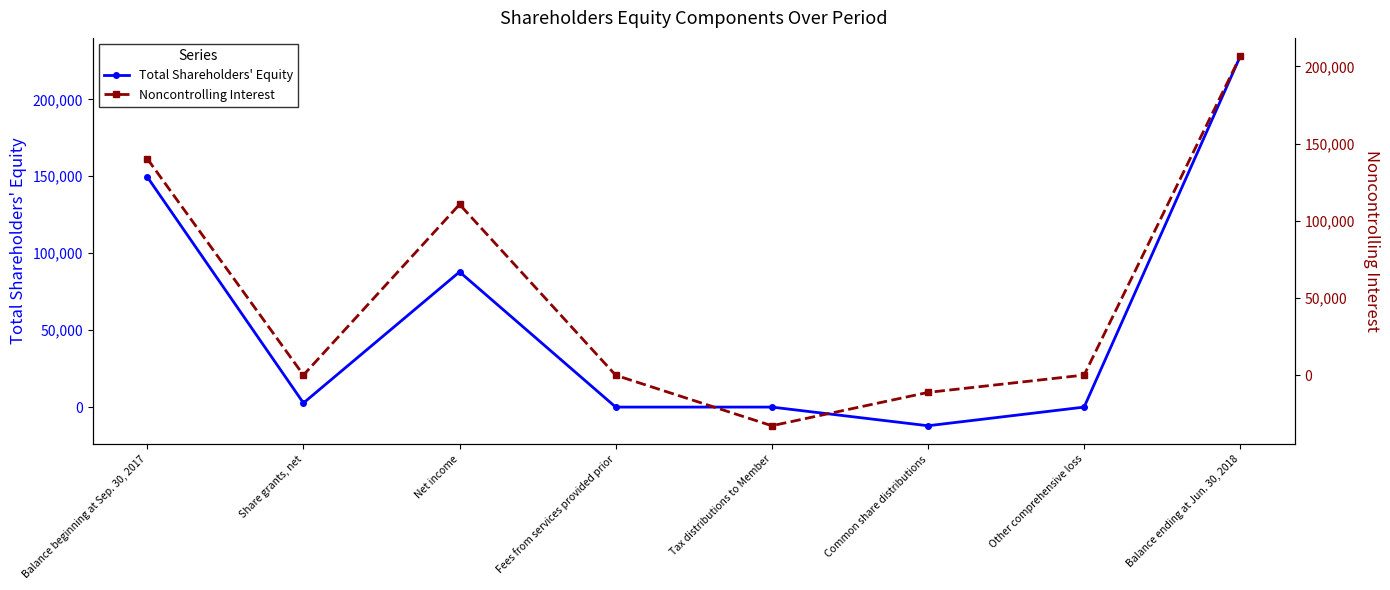

True or false: Total Shareholders' Equity has a value of -3 at Other comprehensive loss.

True